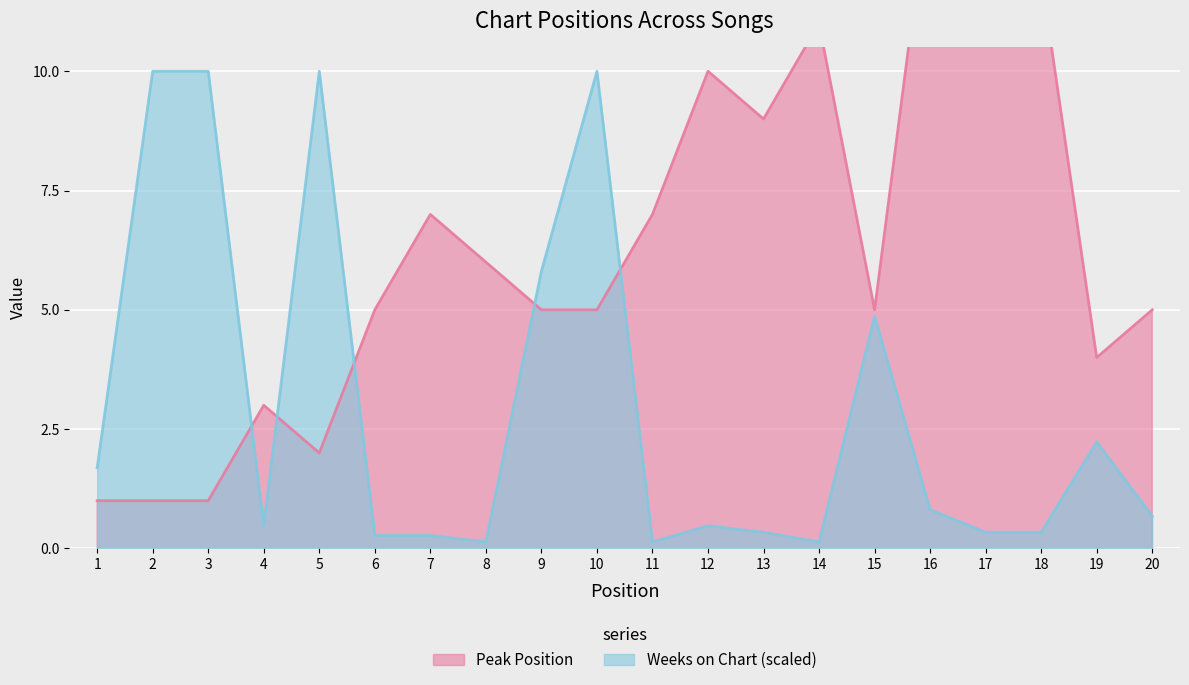

True or false: Weeks on Chart and Peak Position cross at least once.

True